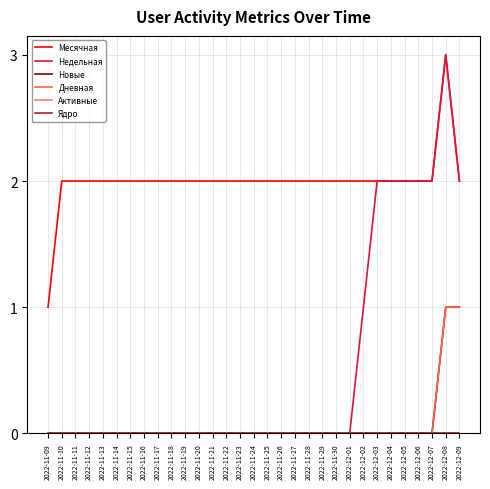

The value of Месячная at 2022-11-30 is 1. True or false?

False